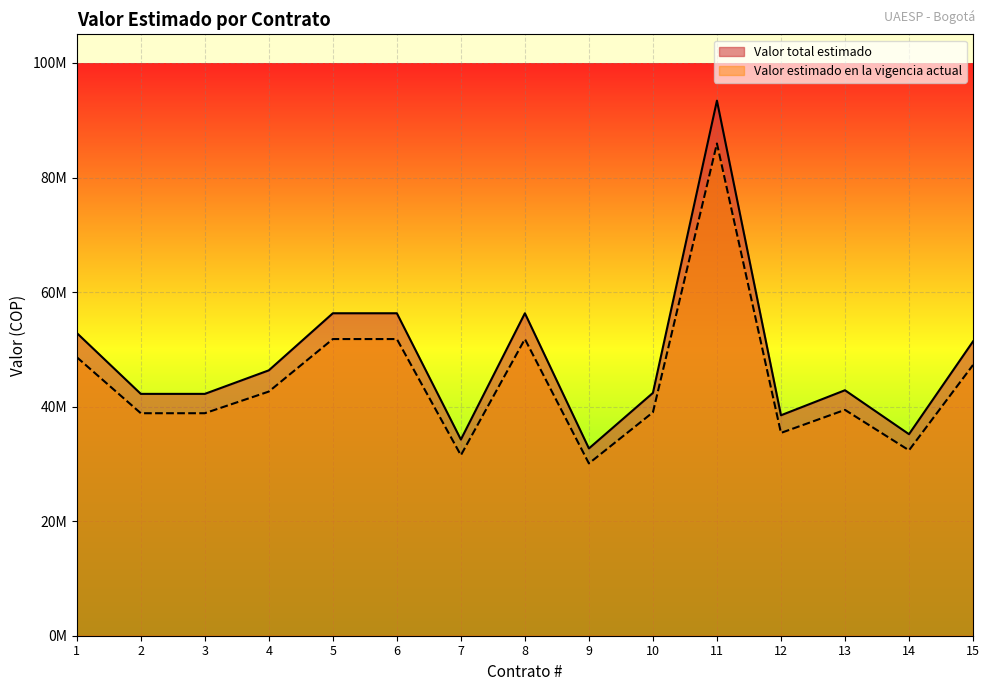

How many lines are shown in the chart?

2